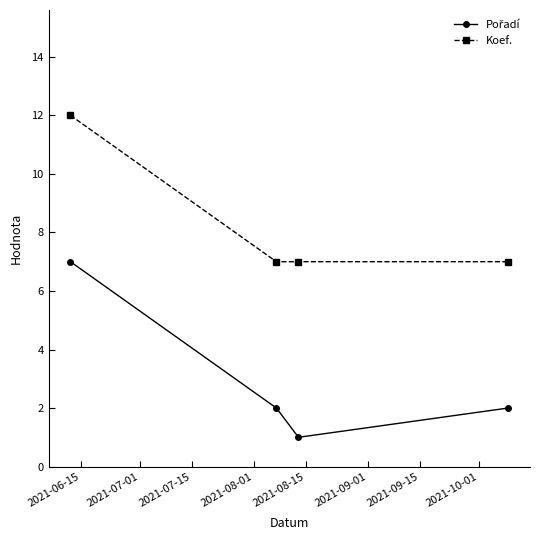

Which series has the largest total across all categories?

Koef.